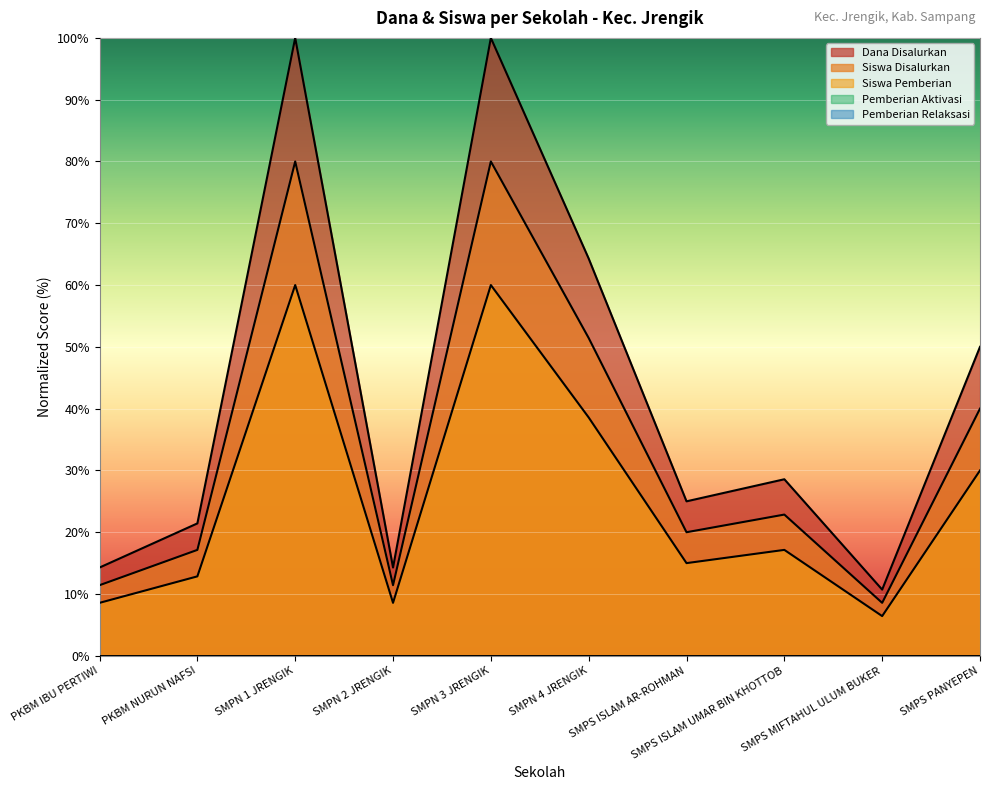

What position from the right is SMPN 4 JRENGIK?

5